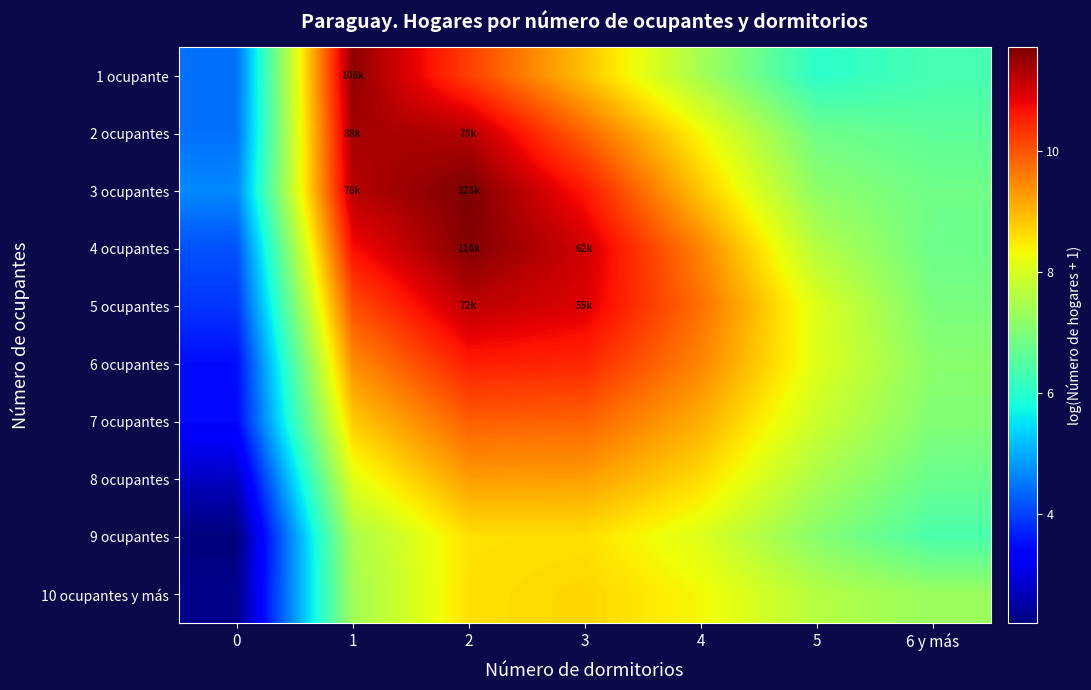

Which has a higher value, 3 or 5?

3